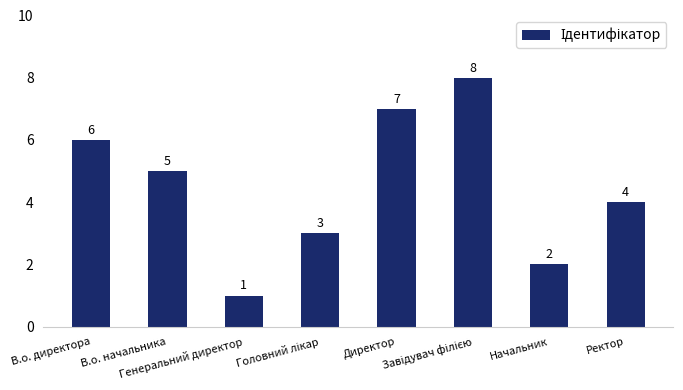

How many values are below 5?

4